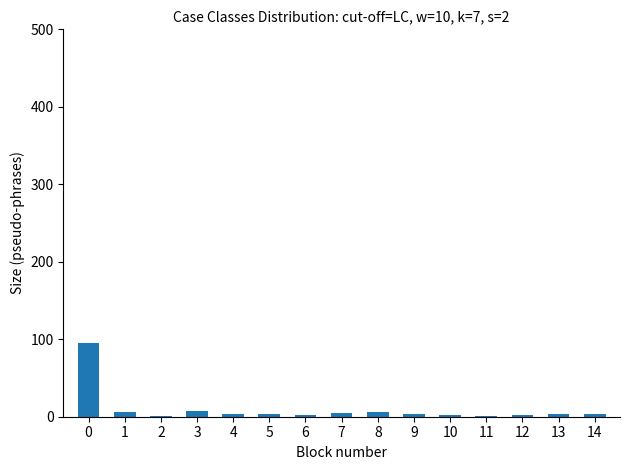

Count the number of categories in the chart.

15